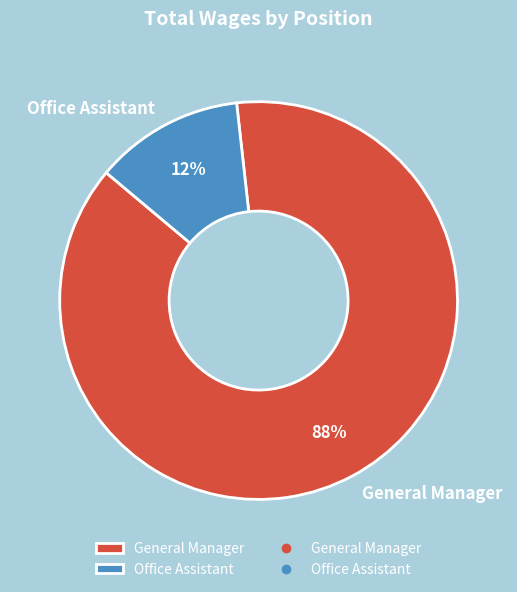

Between Office Assistant and General Manager, which is larger?

General Manager